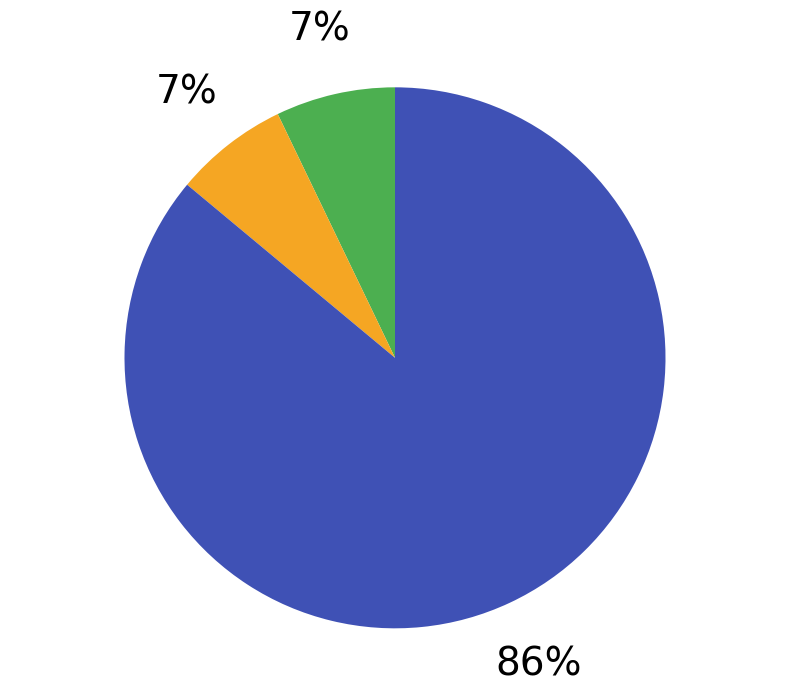

How many segments does this pie chart have?

3